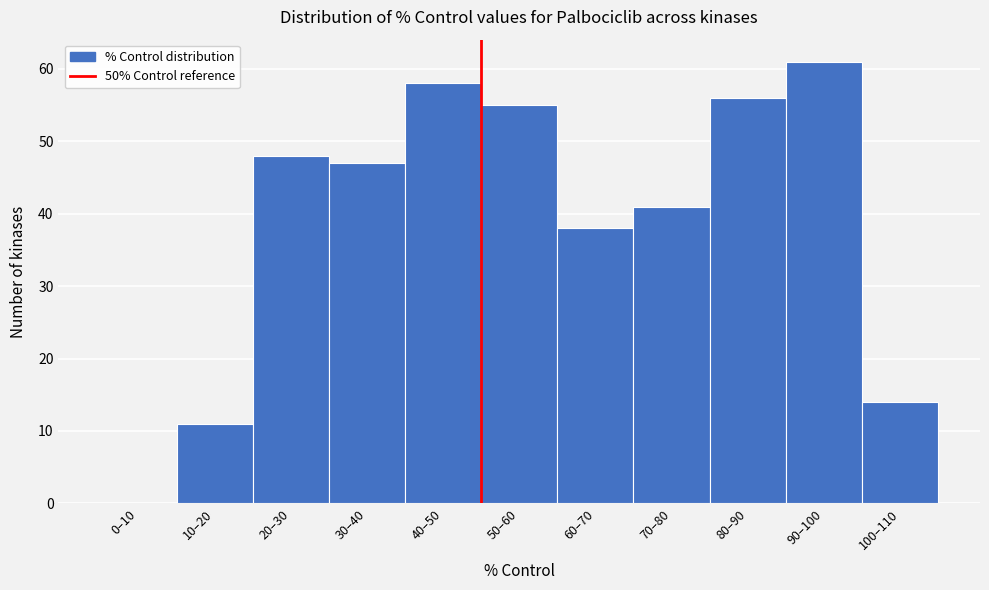

Read the value at 20–30, to the nearest 10.

50